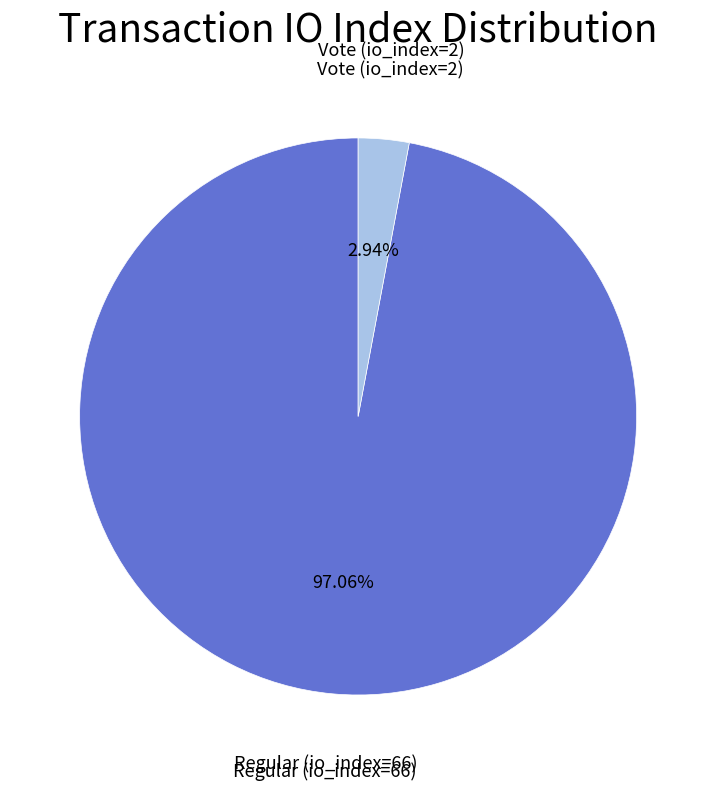

Which slice is the smallest?

Vote (io_index=2)